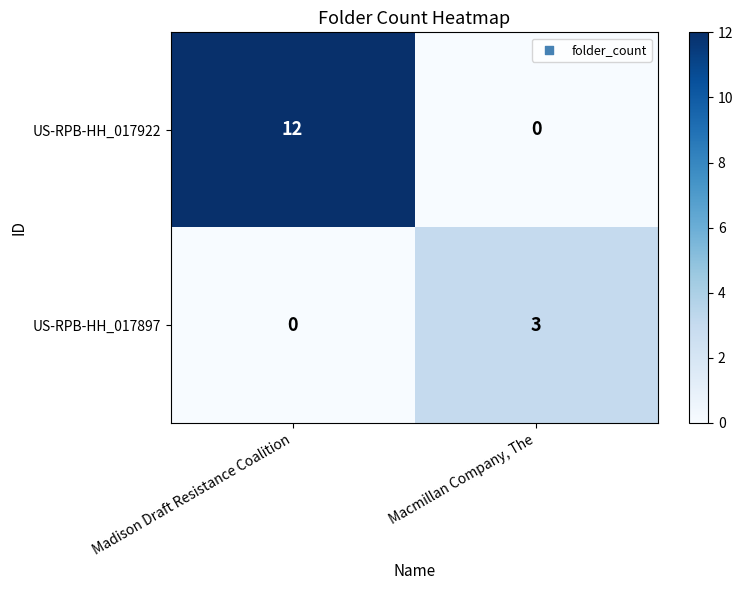

At how many categories does at least one series exceed 5?

1